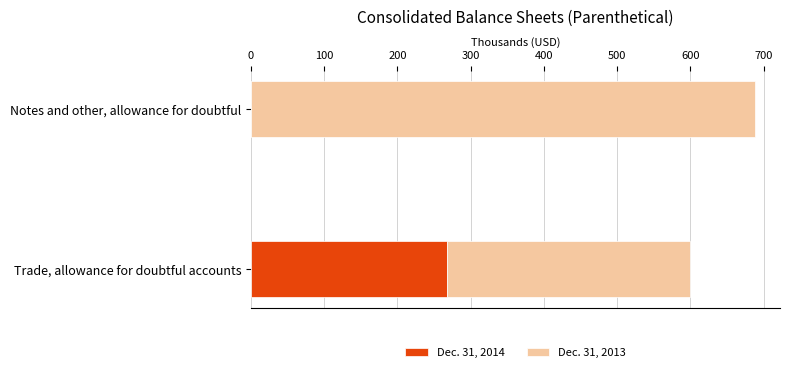

Which category has the highest value in the Dec. 31, 2014 series?

Trade, allowance for doubtful accounts